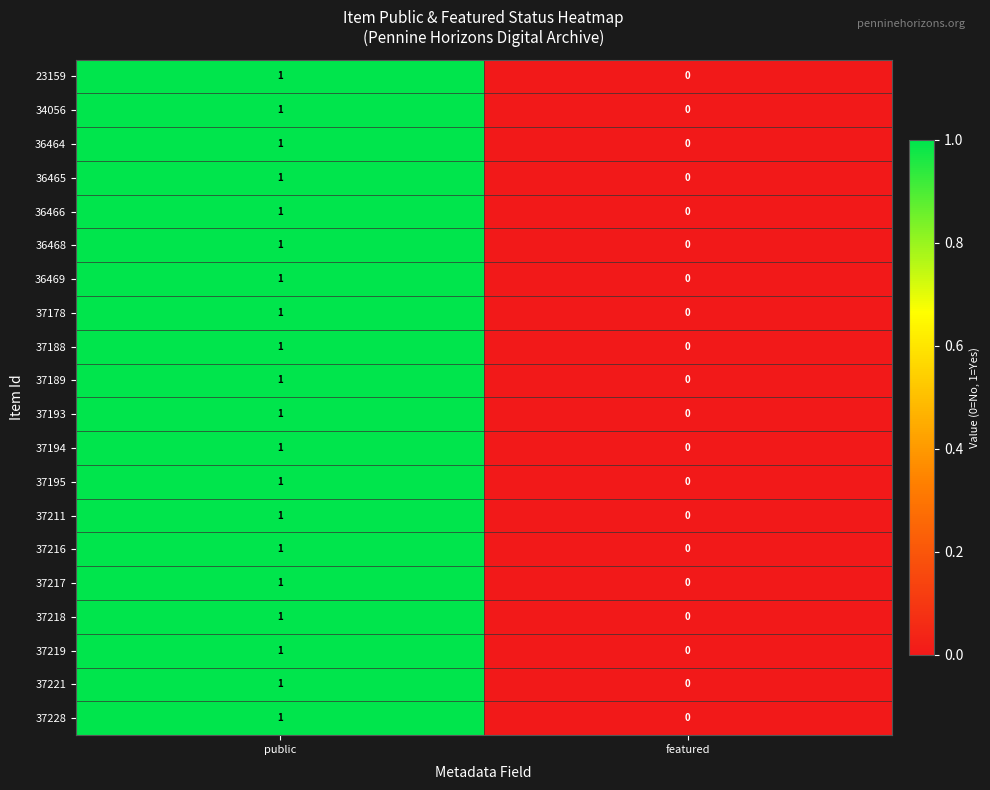

Rank the categories by 37216 value from lowest to highest.

featured, public